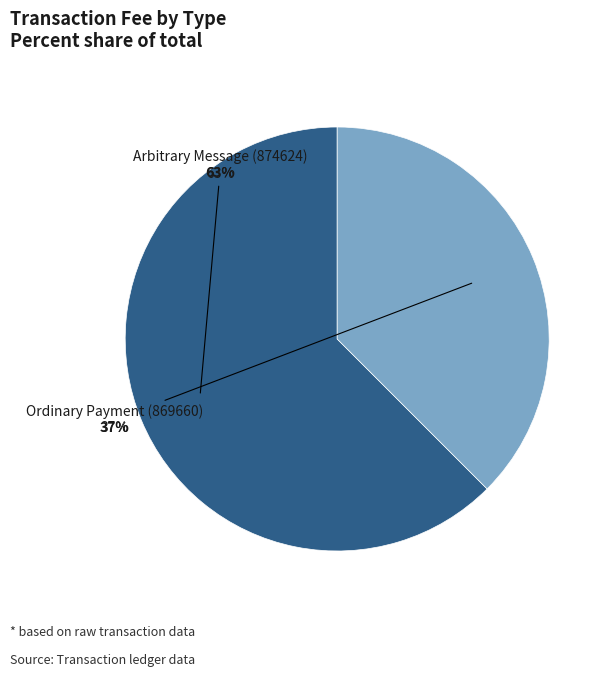

What is the smallest slice in the pie chart?

Ordinary Payment (869660)